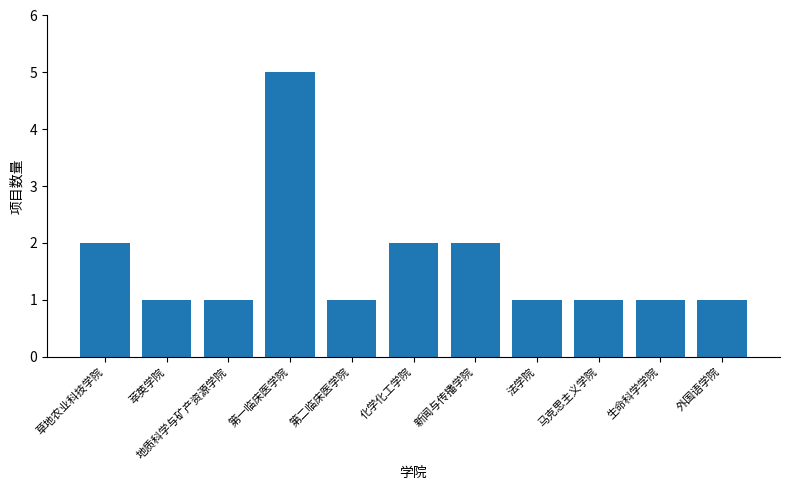

True or false: the data shows 2 at 新闻与传播学院.

True